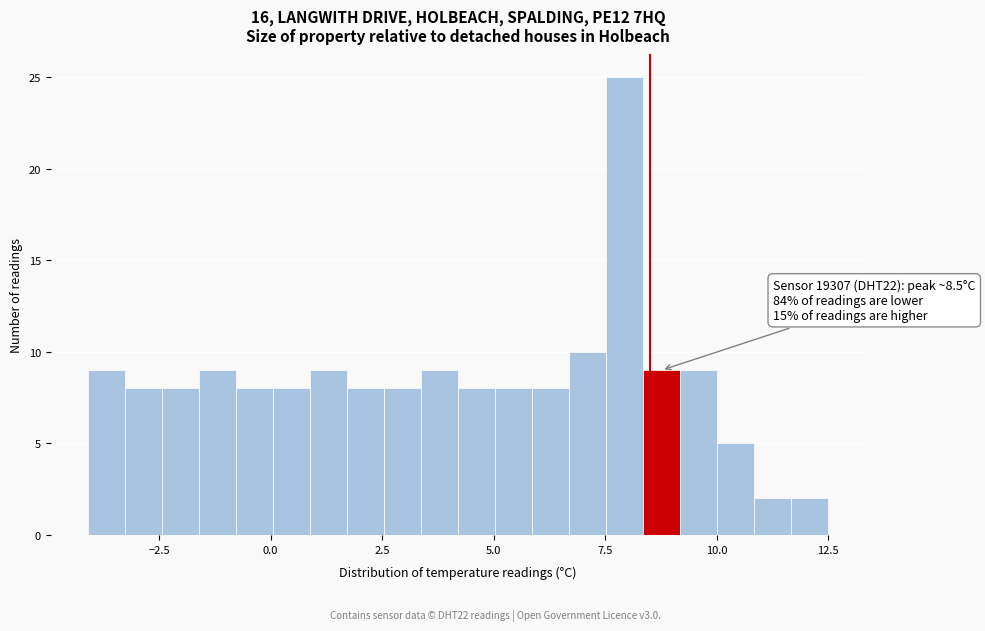

Around what value on the x-axis is the tallest bar? Give the approximate position of its centre, as read against the axis.

8.0